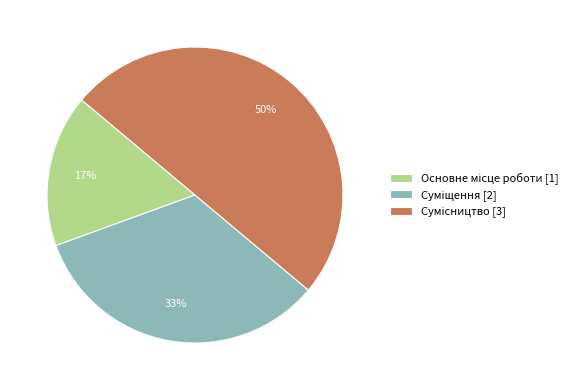

To the nearest percent, what is the difference between the largest and smallest slice percentages?

33%